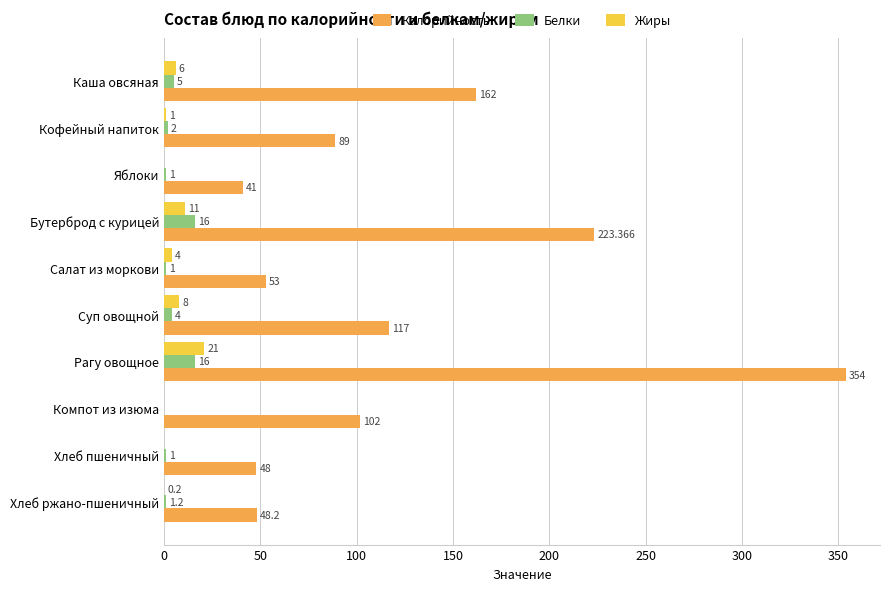

Which category has the highest value across all series?

Рагу овощное